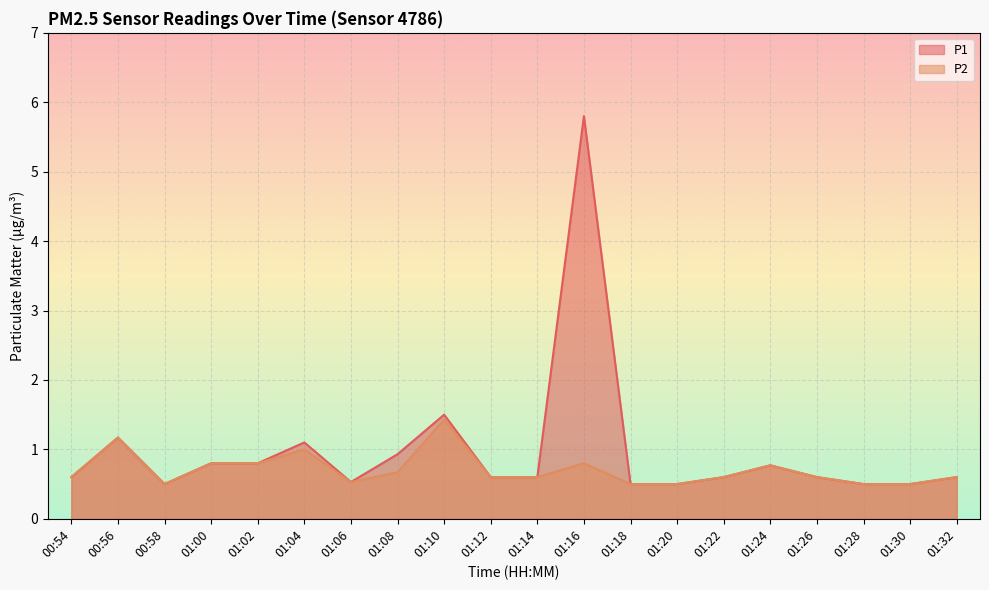

Which series has the widest spread of values?

P1